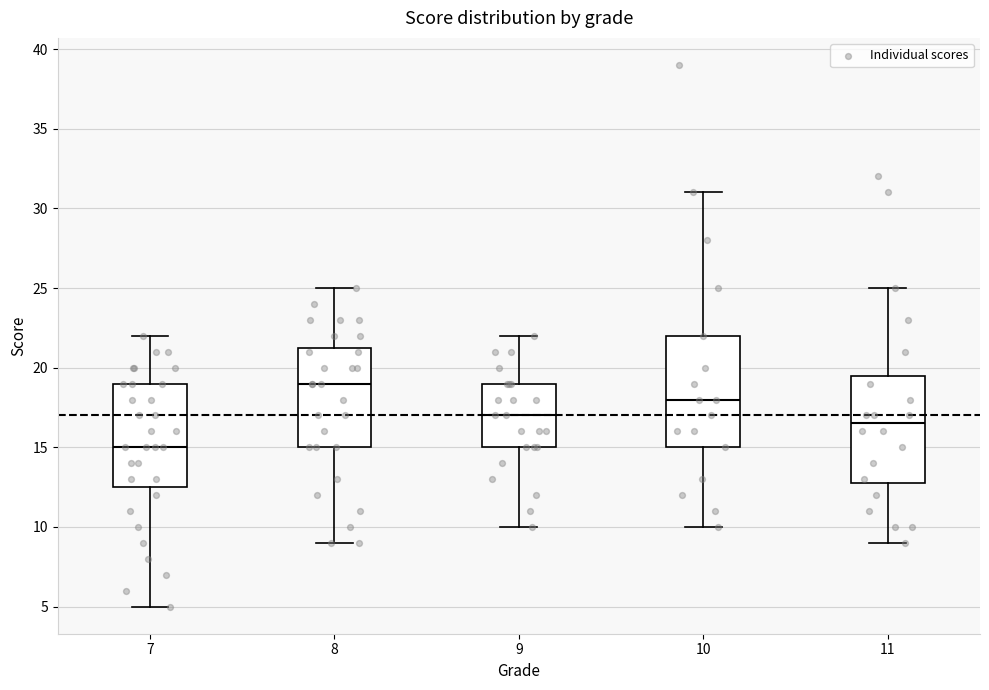

Reading left to right, transcribe this box plot: for each box, give where its median line is, the range the box spans, and where its two whiskers end, as read against the y-axis. The values are not printed on the chart, so give them approximately, as read against the axis.

7: median 15.0, box 12.5 to 19.0, whiskers 5.0 to 22.0
8: median 19.0, box 15.0 to 21.5, whiskers 9.0 to 25.0
9: median 17.0, box 15.0 to 19.0, whiskers 10.0 to 22.0
10: median 18.0, box 15.0 to 22.0, whiskers 10.0 to 31.0
11: median 16.5, box 13.0 to 19.5, whiskers 9.0 to 25.0